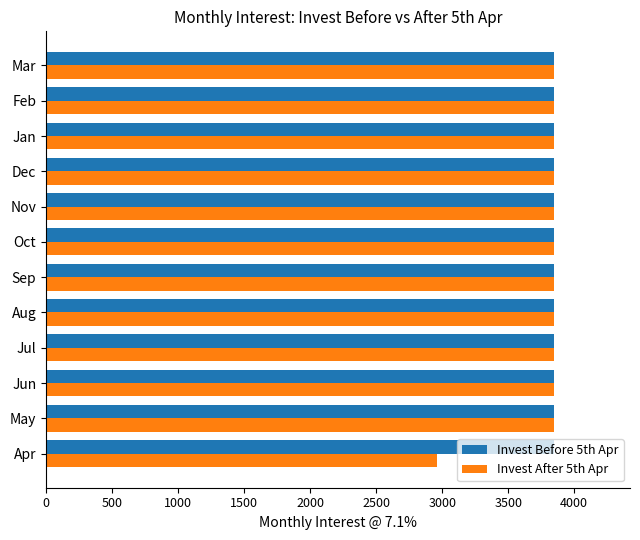

What value does the Invest Before 5th Apr series have at Nov?

3845.8